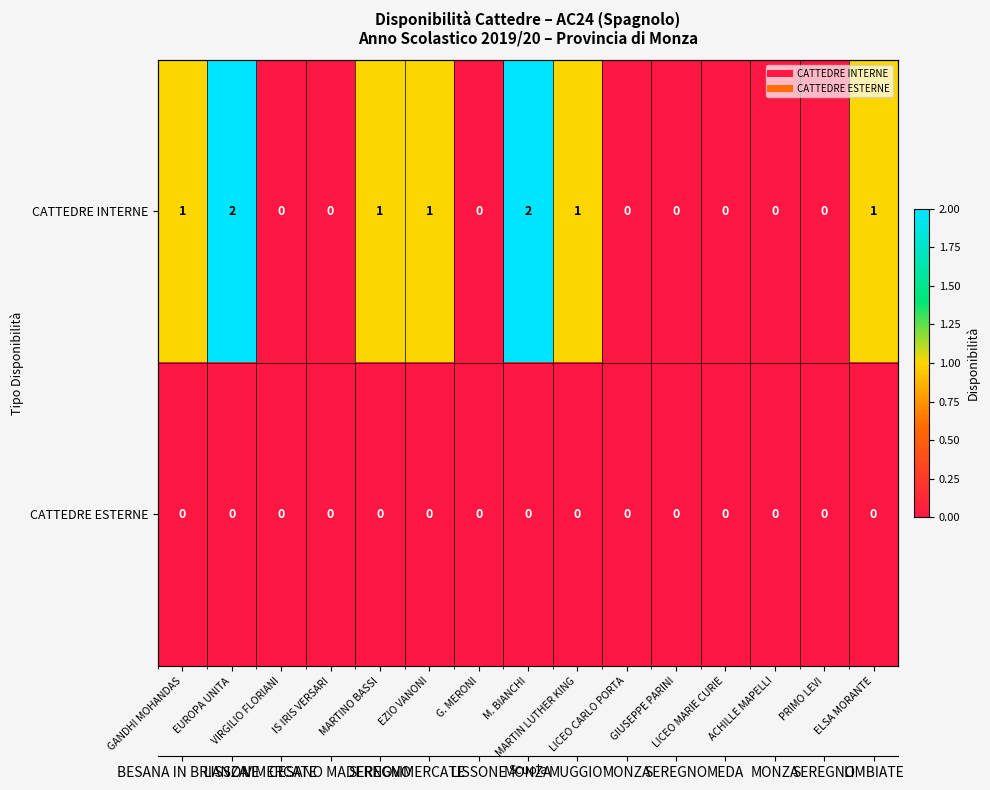

True or false: CATTEDRE ESTERNE has a value of 0 at GANDHI MOHANDAS.

True